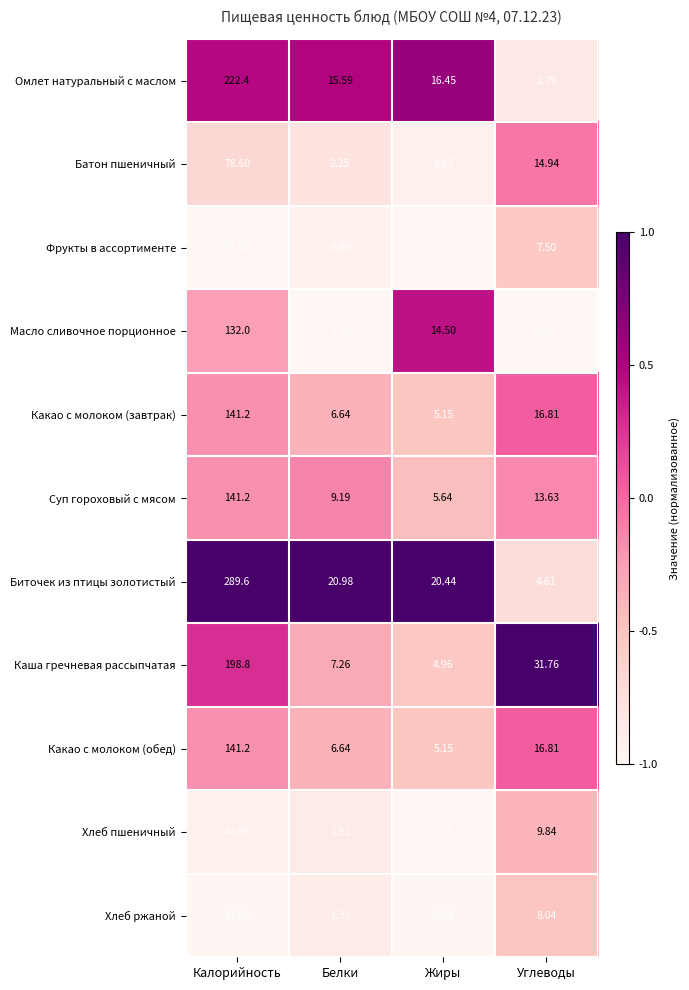

At which label does Хлеб пшеничный first exceed 9?

Калорийность